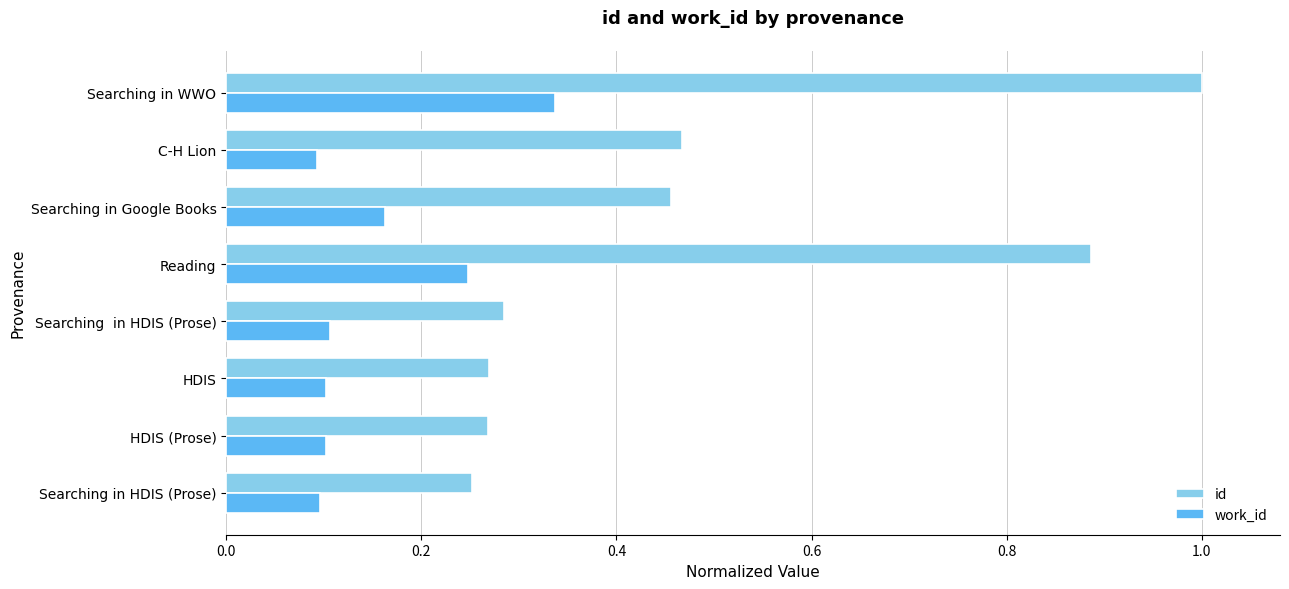

Rank the series by their maximum value, from lowest to highest.

work_id, id